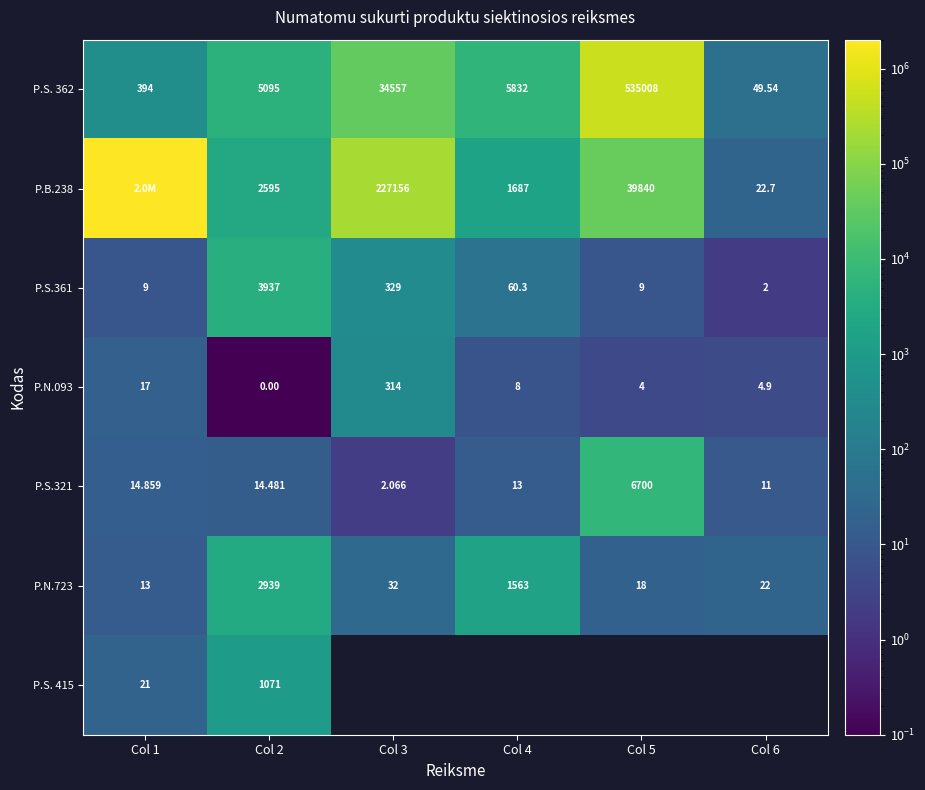

How many series are shown in this chart?

7